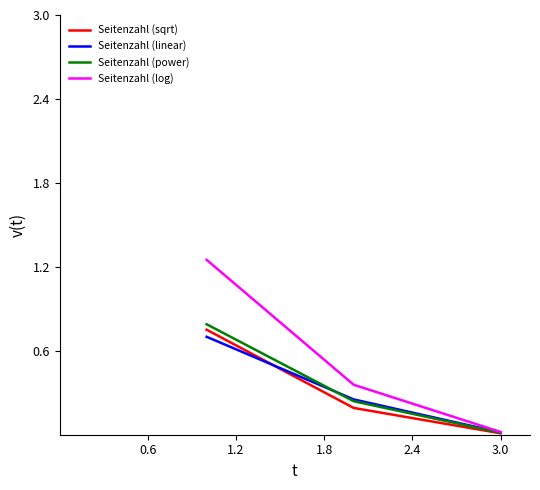

Which series has the largest total across all categories?

Seitenzahl (log)